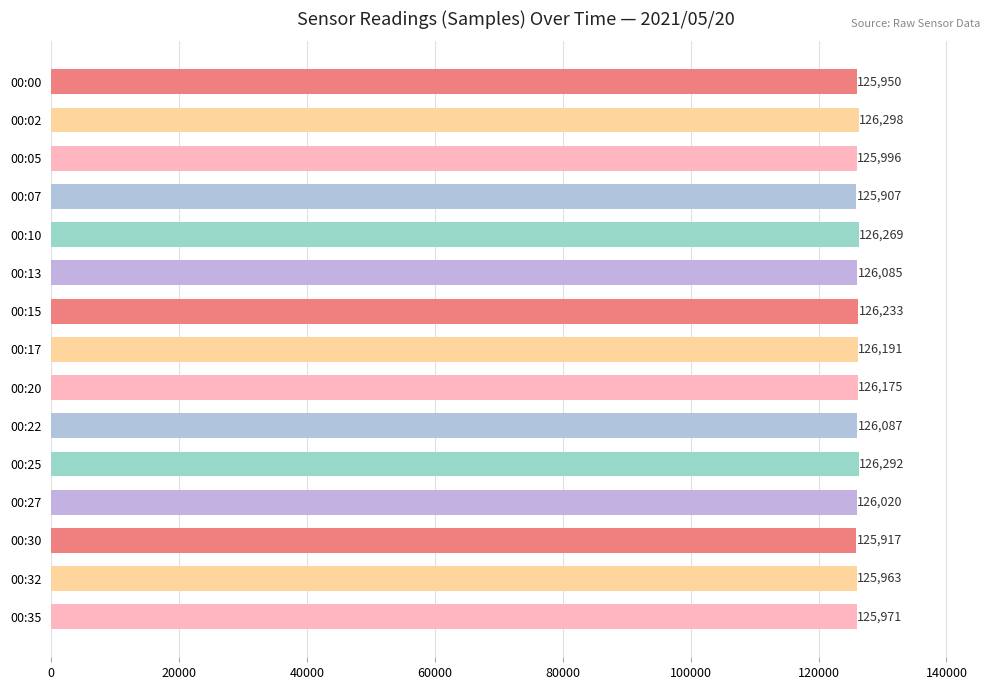

What is the value of the 10th bar from the top?

126087